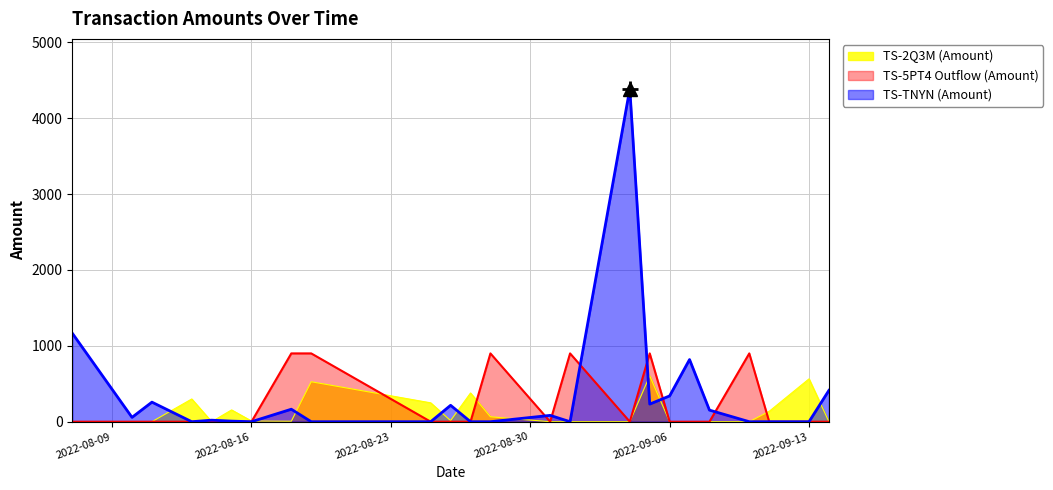

How many data points does each series have?

24